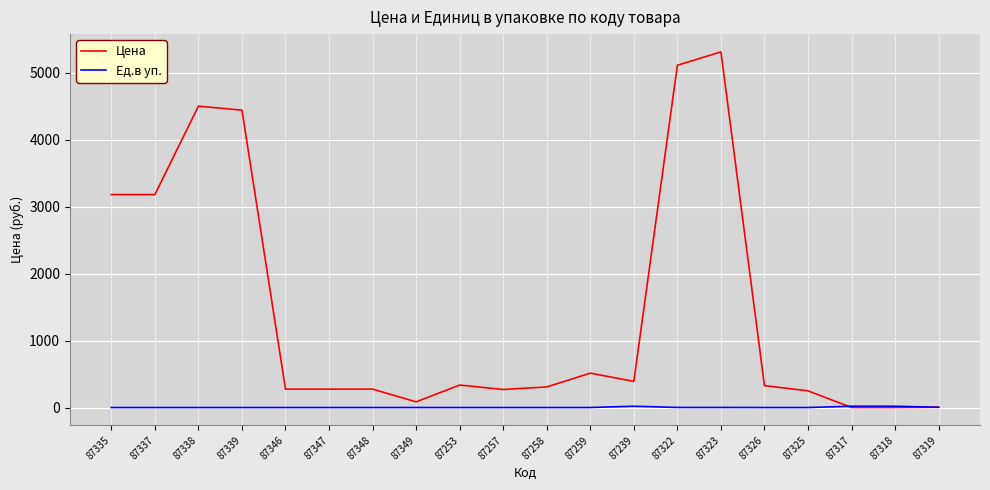

Where is the first local maximum for Цена?

87338